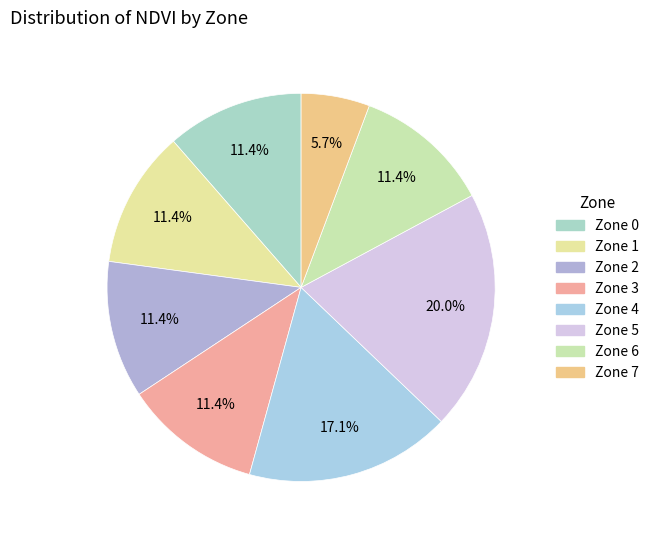

Count the number of slices in the pie.

8